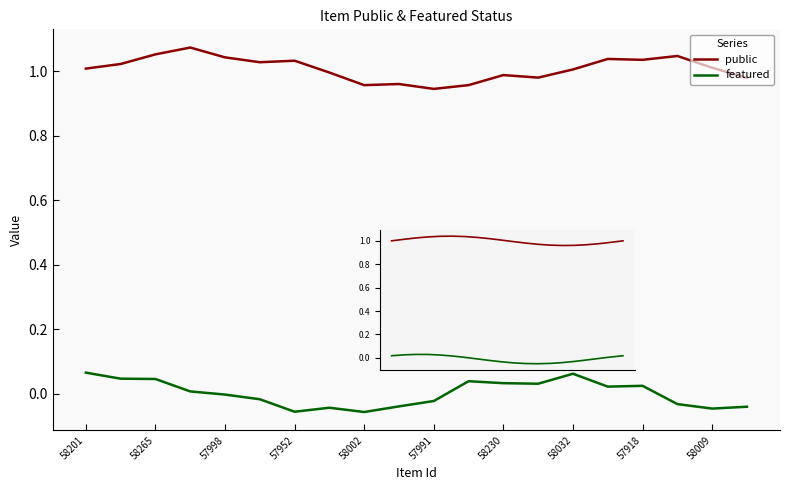

How many lines are shown in the chart?

2